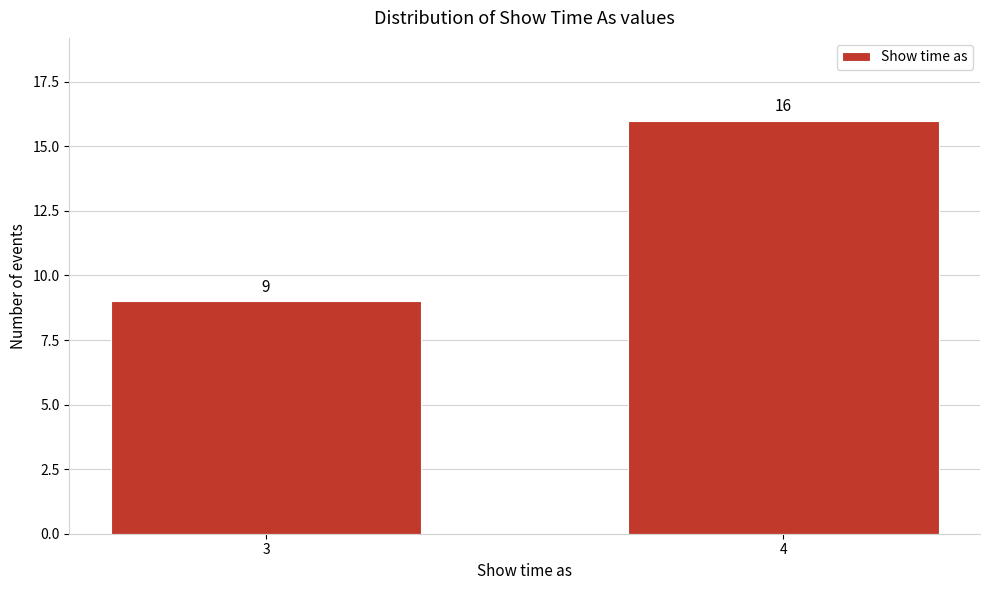

Reading left to right, transcribe all the data shown in this chart.

3=9	4=16